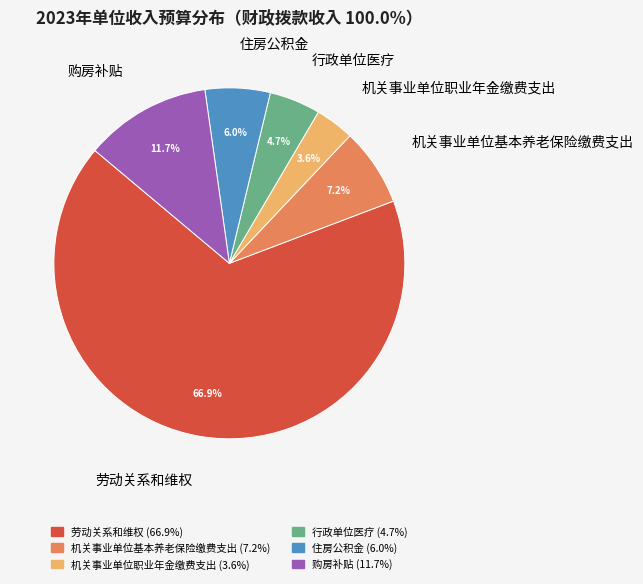

To the nearest percent, what percentage of the pie is 购房补贴?

12%